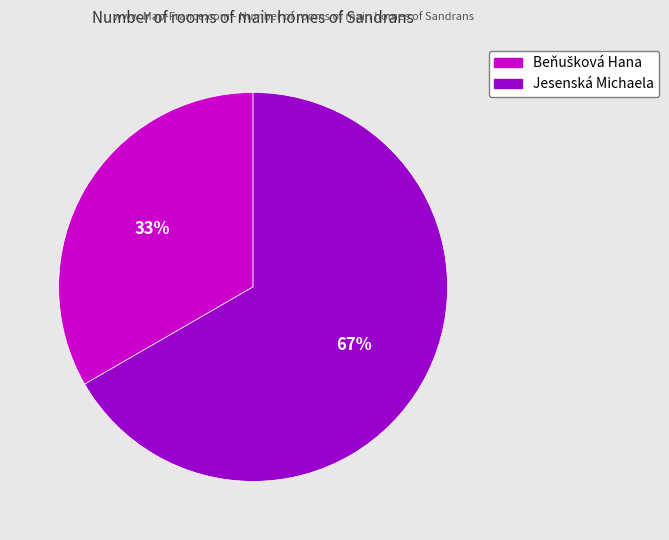

What is the majority slice?

Jesenská Michaela